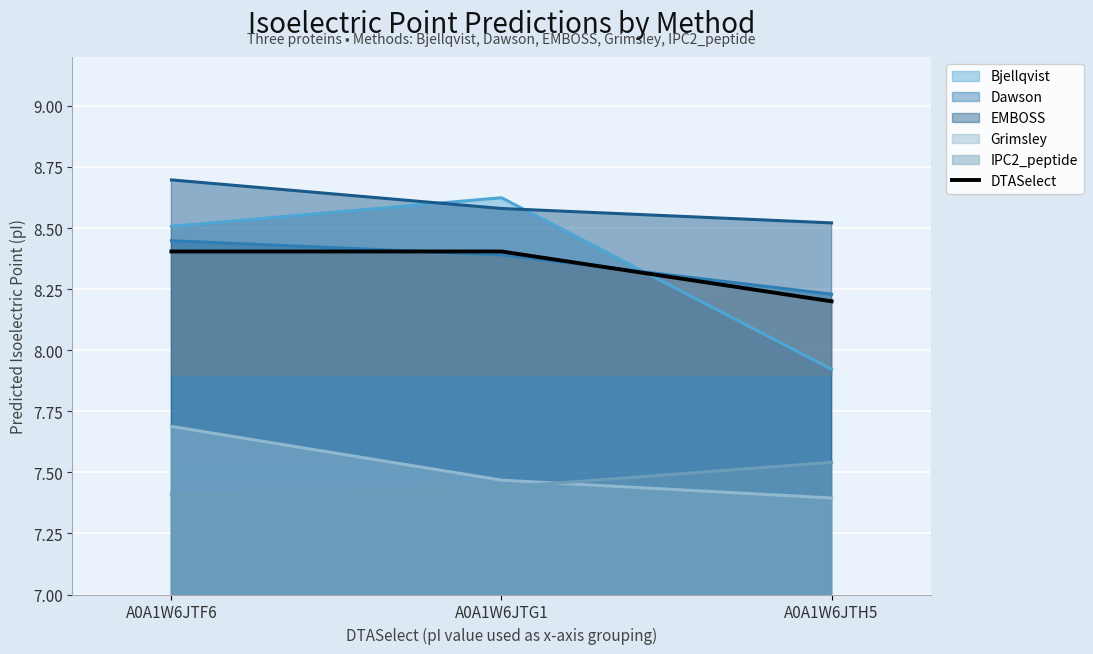

Rank the categories by value from lowest to highest.

A0A1W6JTH5, A0A1W6JTF6, A0A1W6JTG1